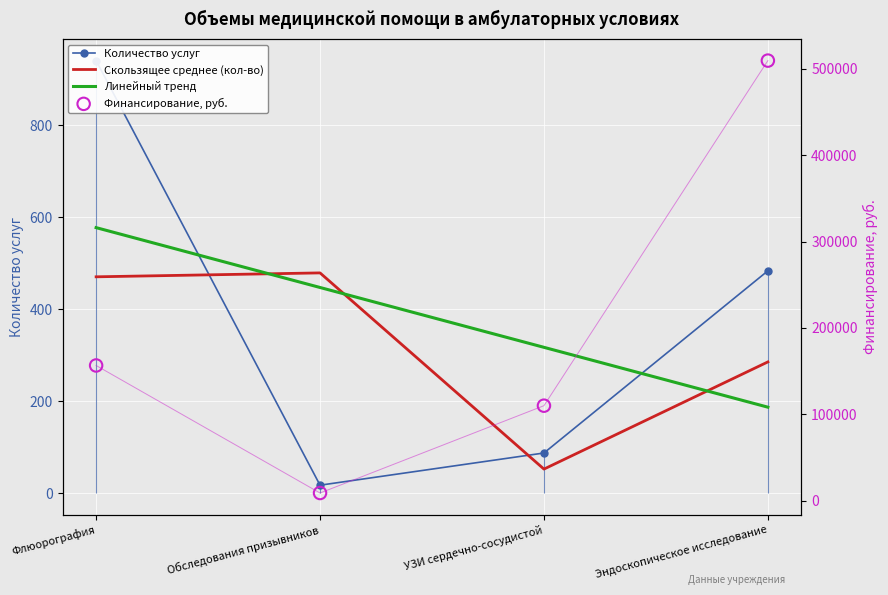

Which series contains the highest Y value?

Финансирование, руб.